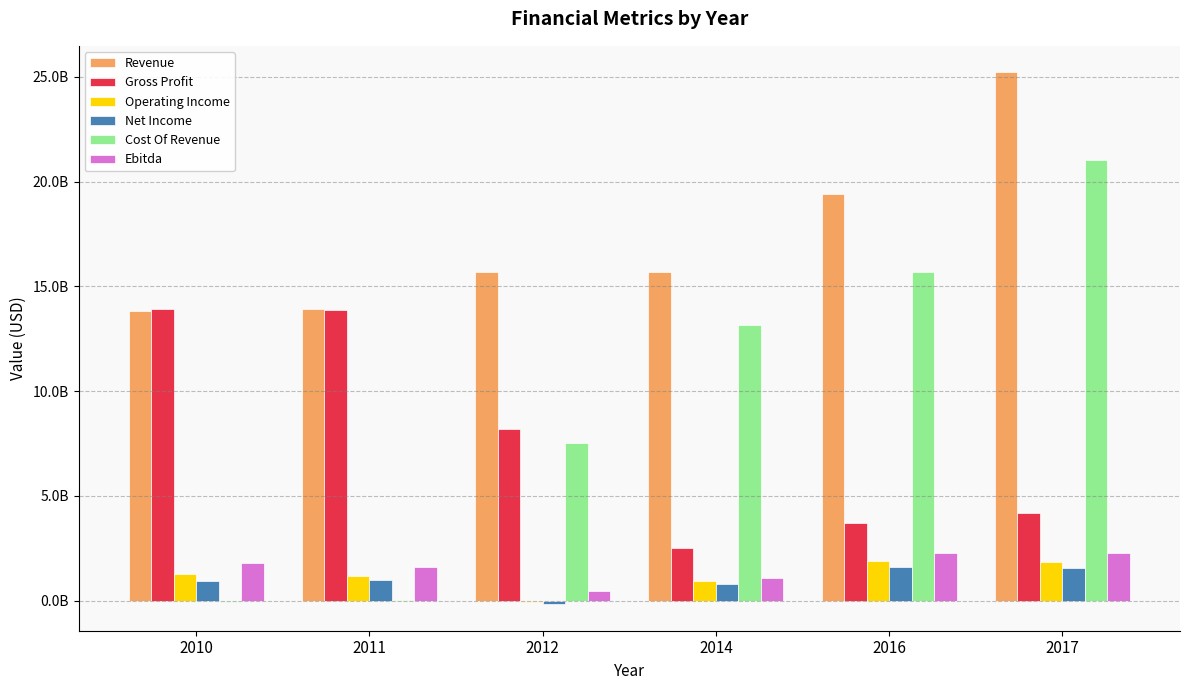

Which label corresponds to the largest value in the chart?

2017